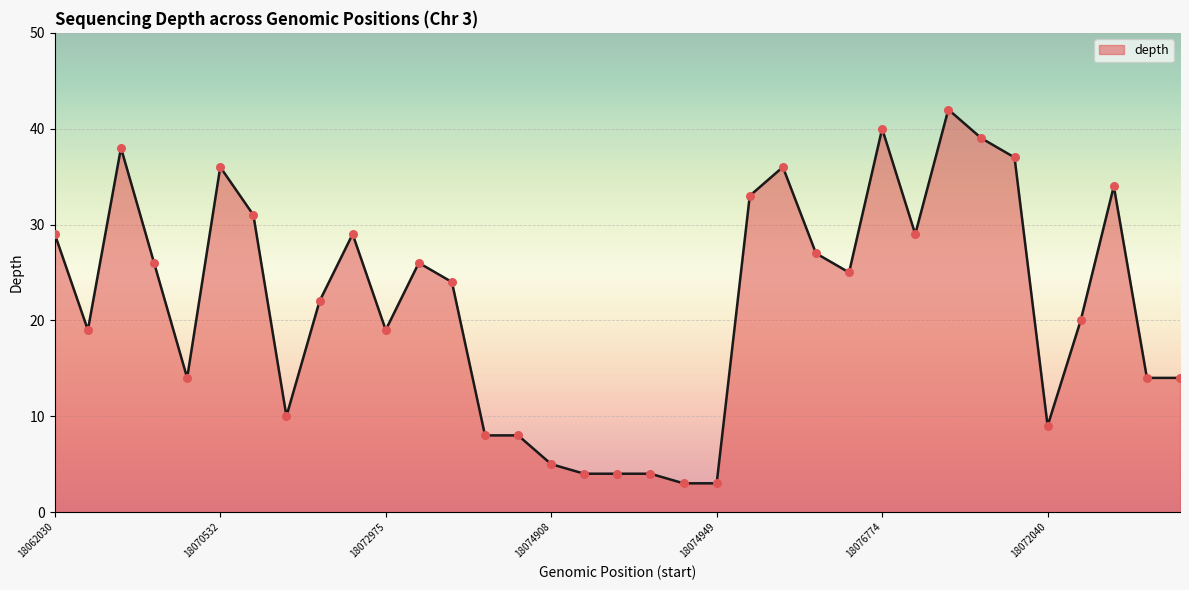

What is the minimum value shown in the chart?

3